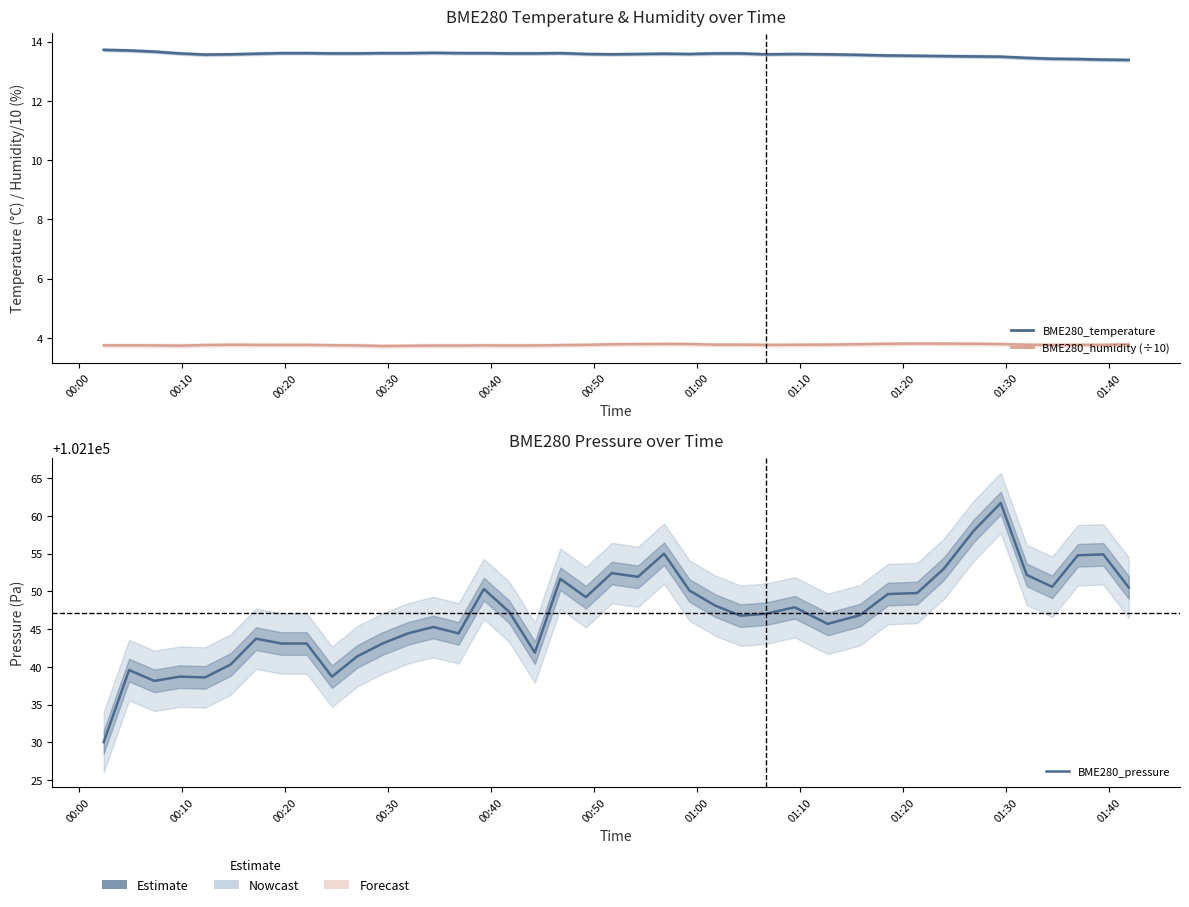

The value of BME280_pressure at 01:00 is 144528.5. True or false?

False